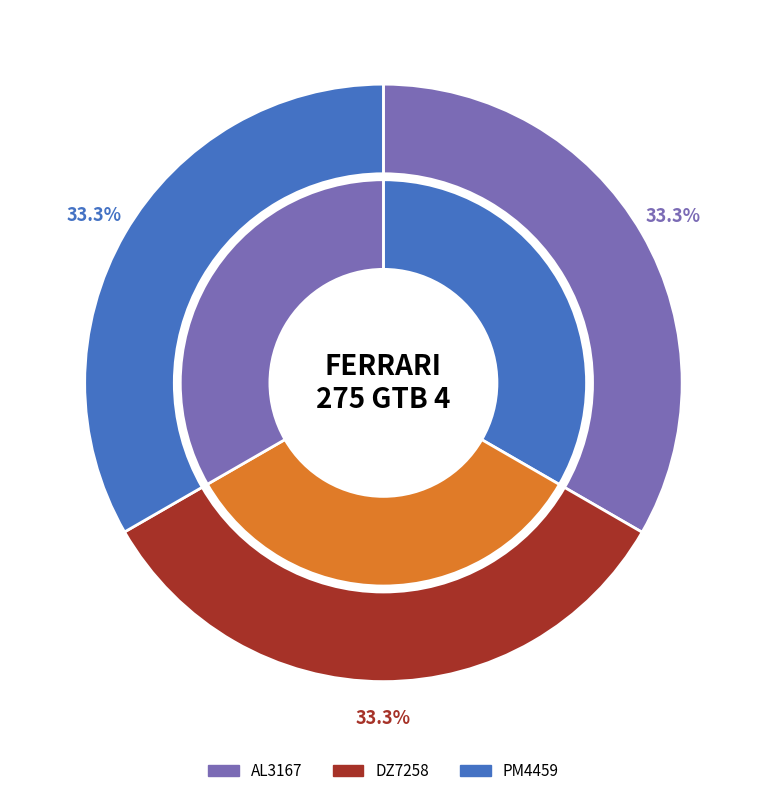

Is PM4459 the majority of the pie?

No